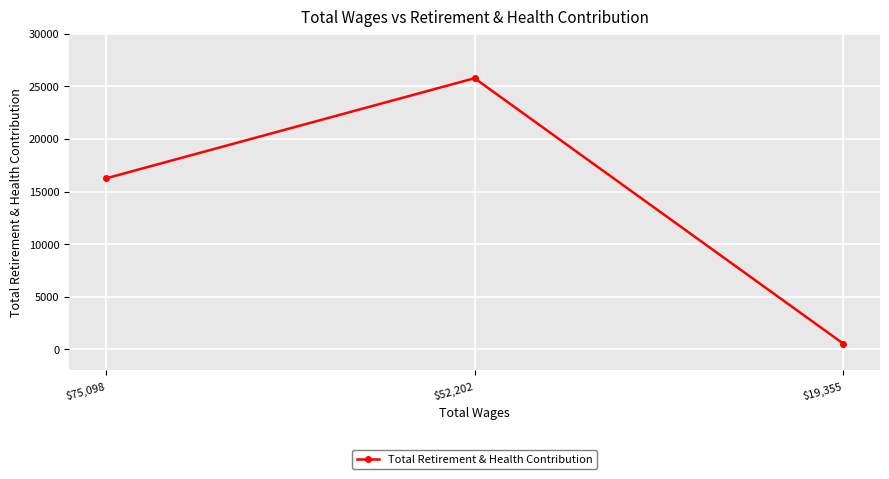

List the labels in order of value, largest first.

$52,202, $75,098, $19,355